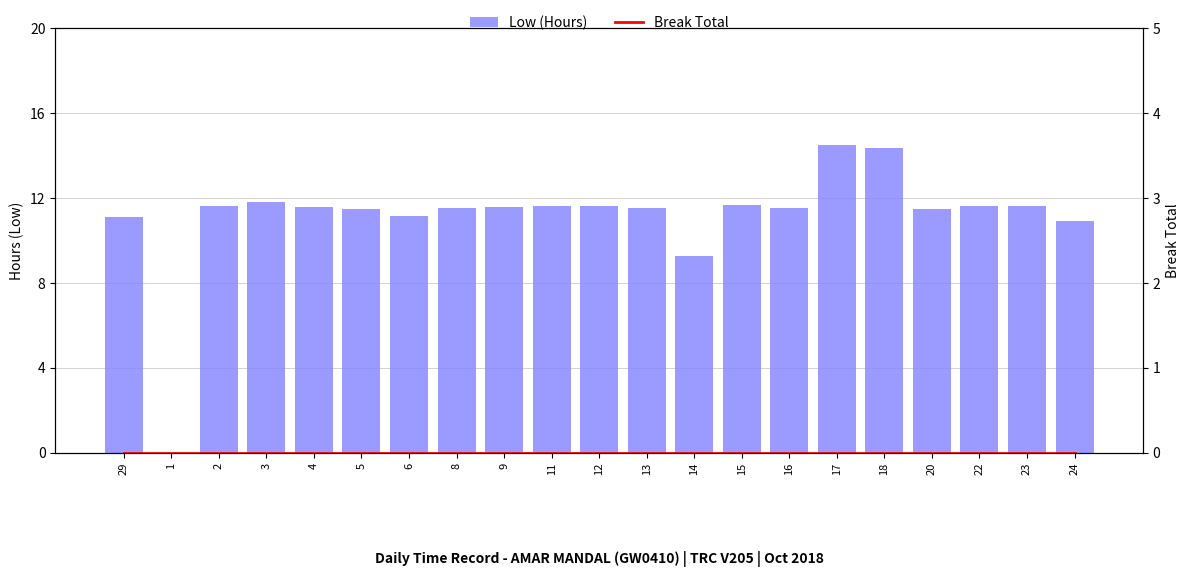

How many positive values does the Low (Hours) series have?

20